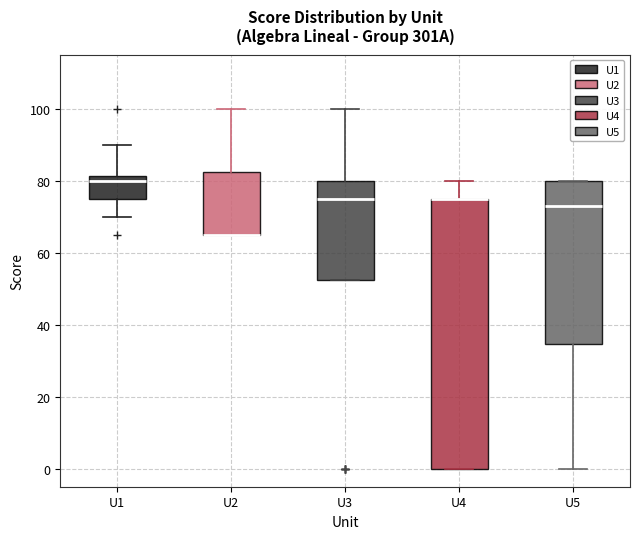

Reading left to right, transcribe this box plot: for each box, give where its median line is, the range the box spans, and where its two whiskers end, as read against the y-axis. The values are not printed on the chart, so give them approximately, as read against the axis.

U1: median 80, box 76 to 82, whiskers 70 to 90
U2: median 66 (drawn on the box's lower edge), box 66 to 82, whiskers 66 to 100
U3: median 76, box 52 to 80, whiskers 52 to 100
U4: median 76 (drawn on the box's upper edge), box 0 to 76, whiskers 0 to 80
U5: median 74, box 34 to 80, whiskers 0 to 80